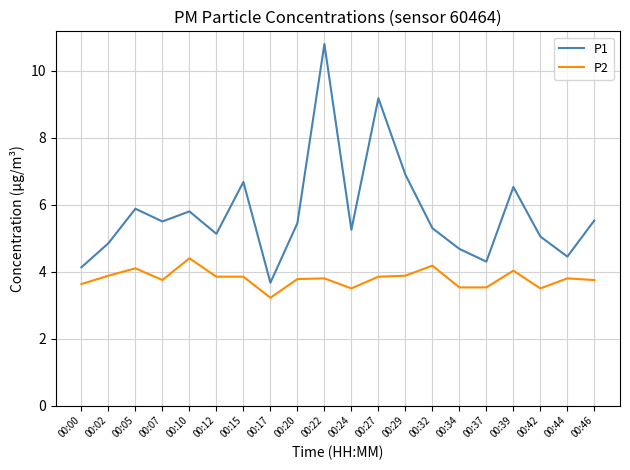

Rank the series by their average value, from lowest to highest.

P2, P1